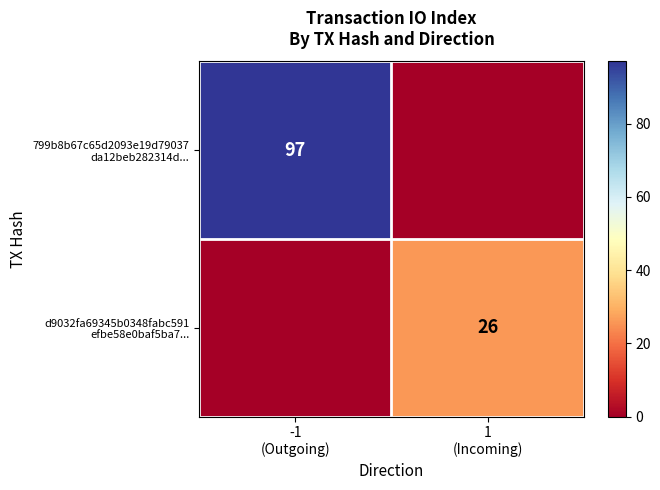

Which label corresponds to the smallest value in the chart?

1
(Incoming)